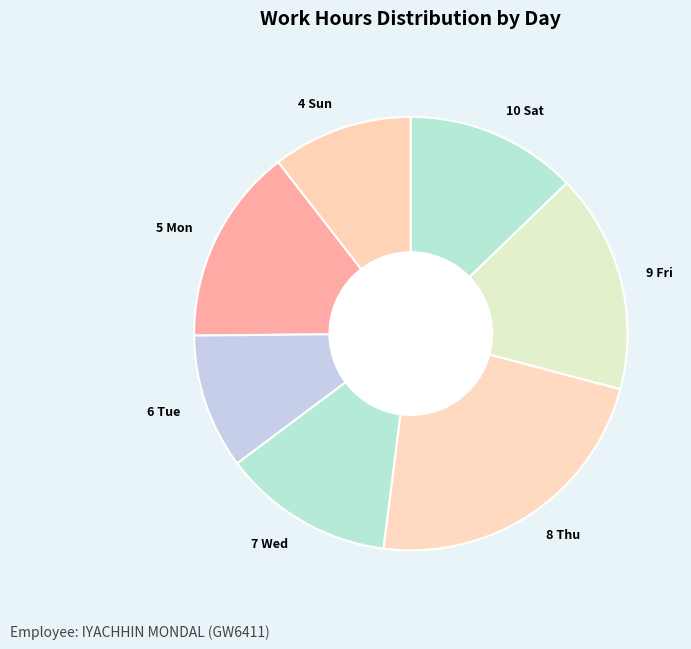

Does 8 Thu represent more than half of the total?

No